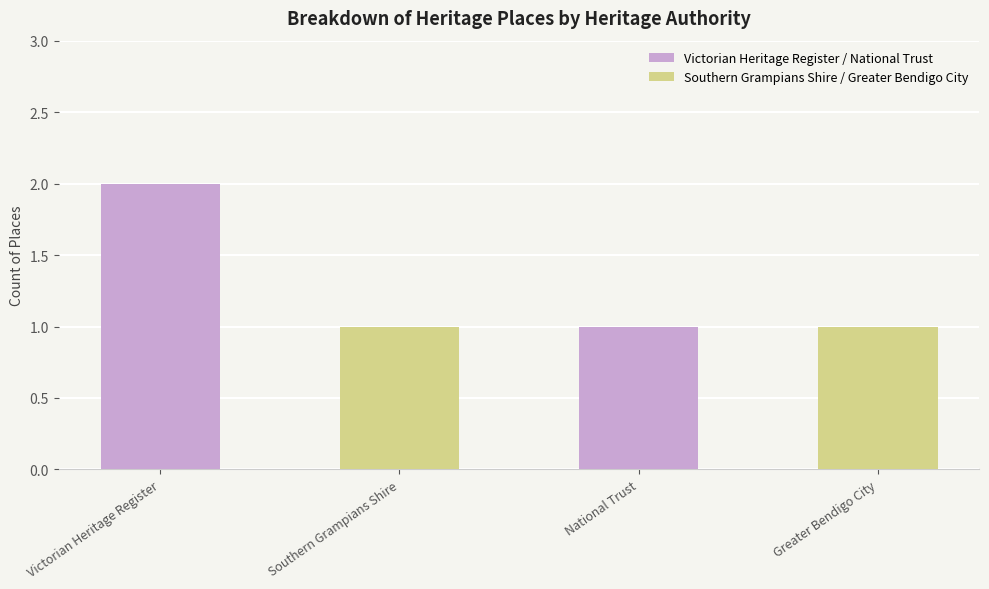

What is the sum of the values at National Trust and Greater Bendigo City?

2